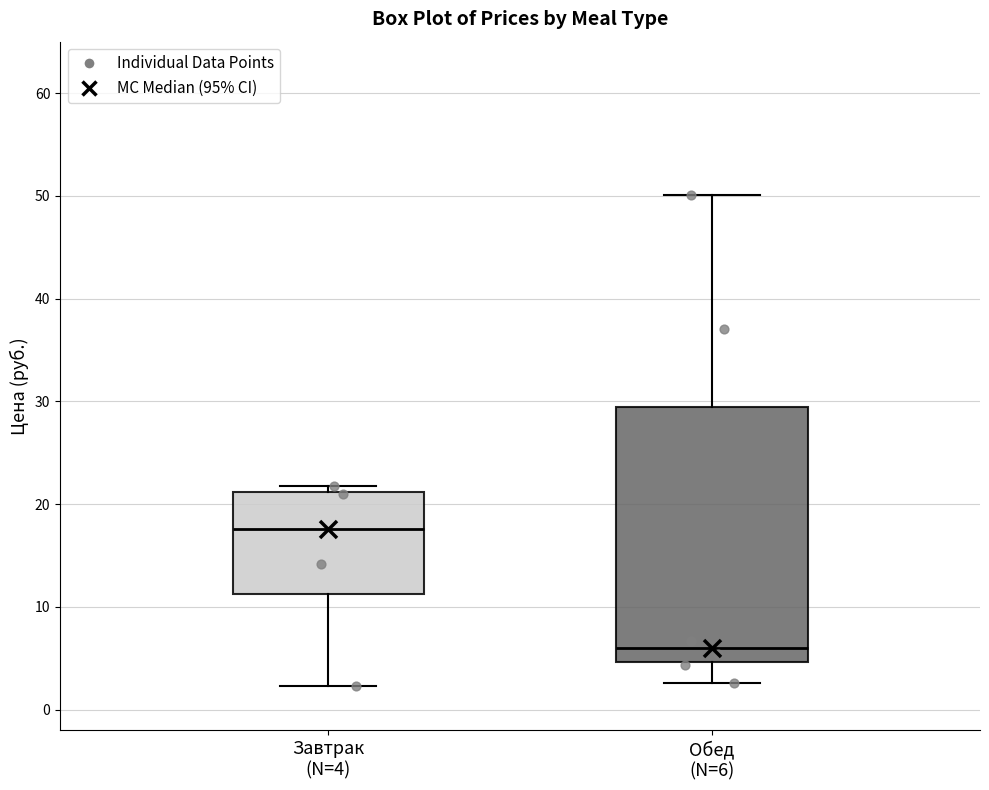

Which box is the tallest, from its lower edge to its upper edge?

Обед (N=6)